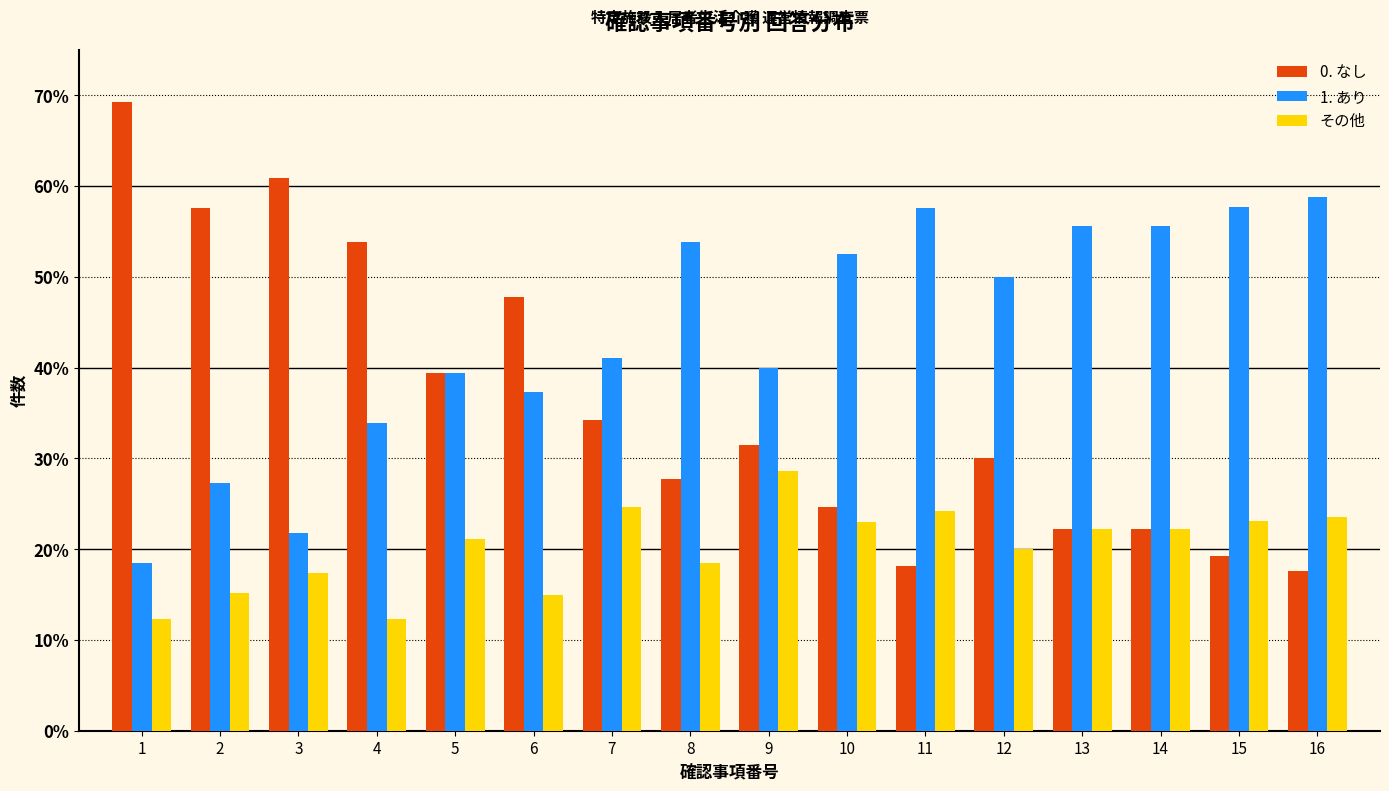

List the series in order of their overall mean, lowest first.

その他, 0. なし, 1. あり